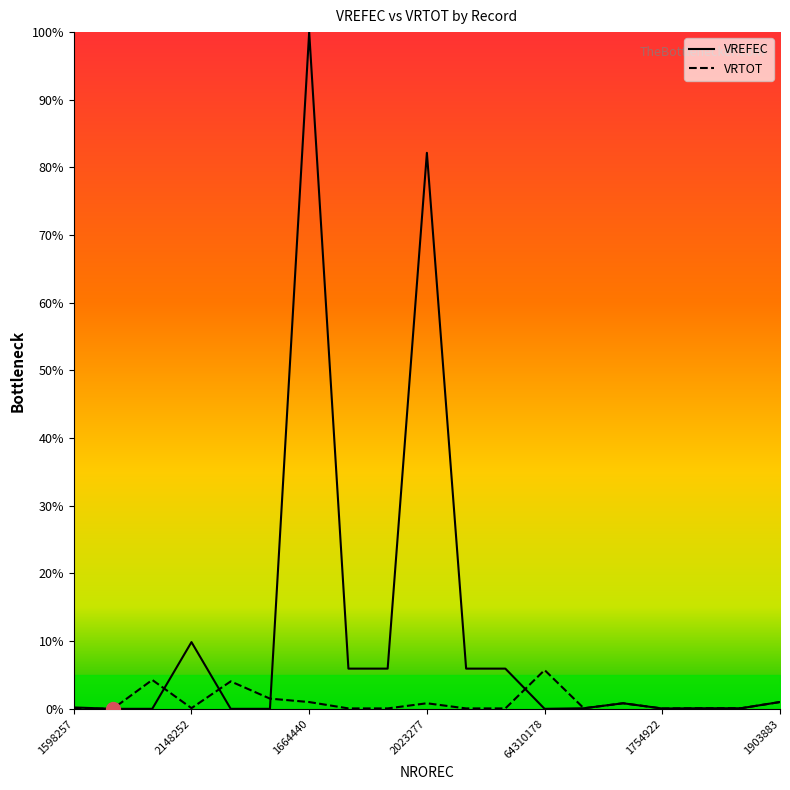

Which series has the largest total across all categories?

VREFEC